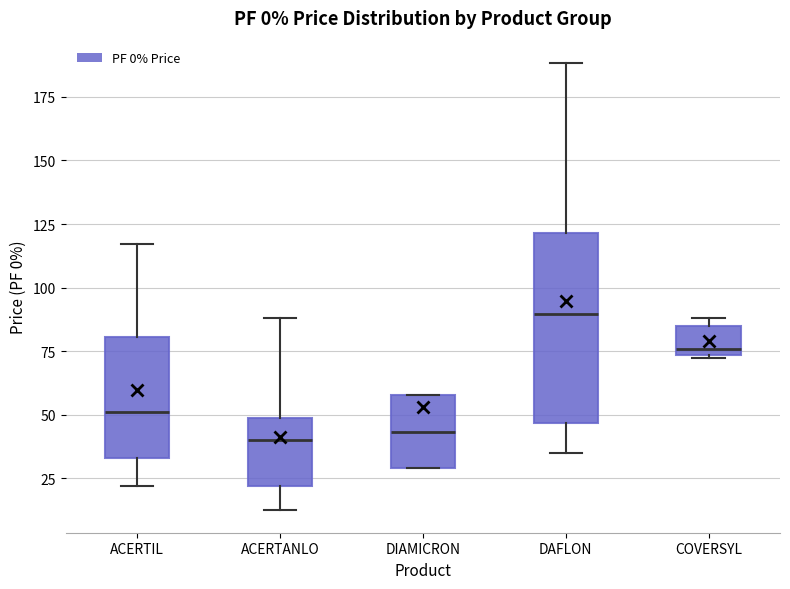

Where does the median line of the box for ACERTANLO sit on the y-axis? The values are not printed on the chart, so give them approximately, as read against the axis.

40